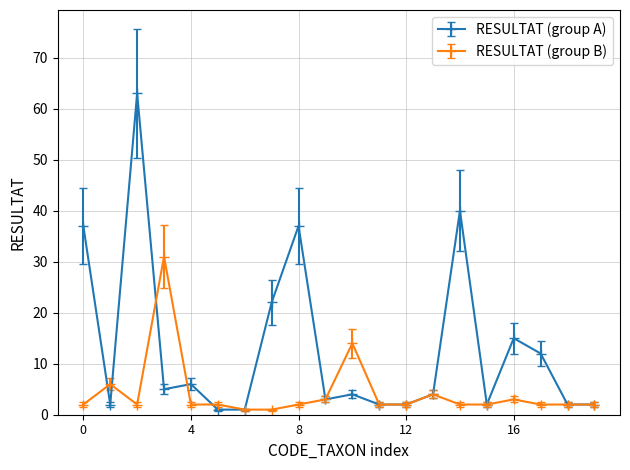

What is the maximum value shown in the chart?

63